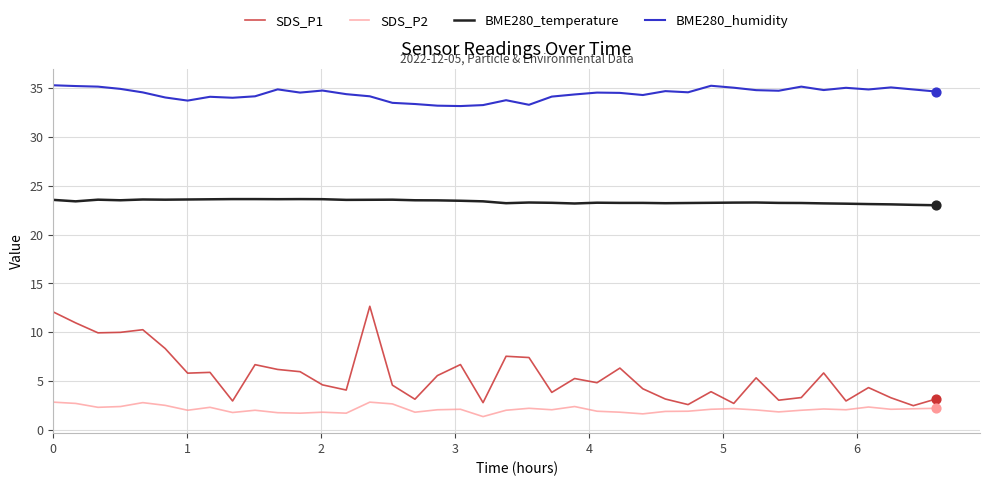

Which series has the largest total across all categories?

BME280_humidity